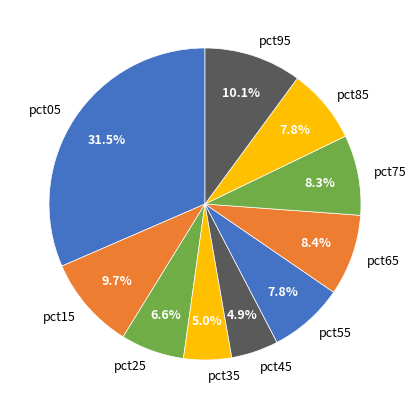

What portion of the pie excludes pct45?

95.1%